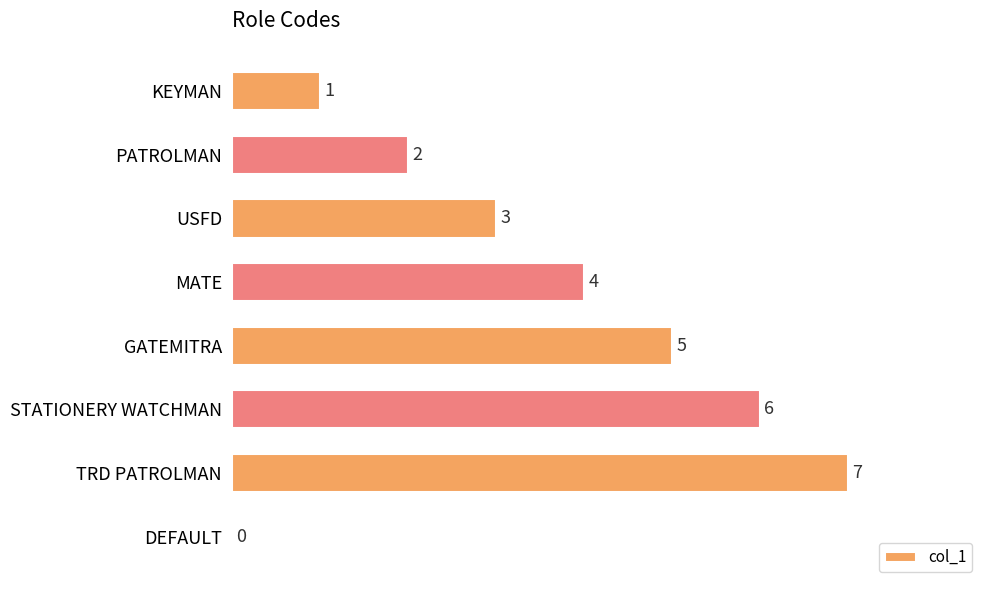

True or false: the data shows 1 at KEYMAN.

True